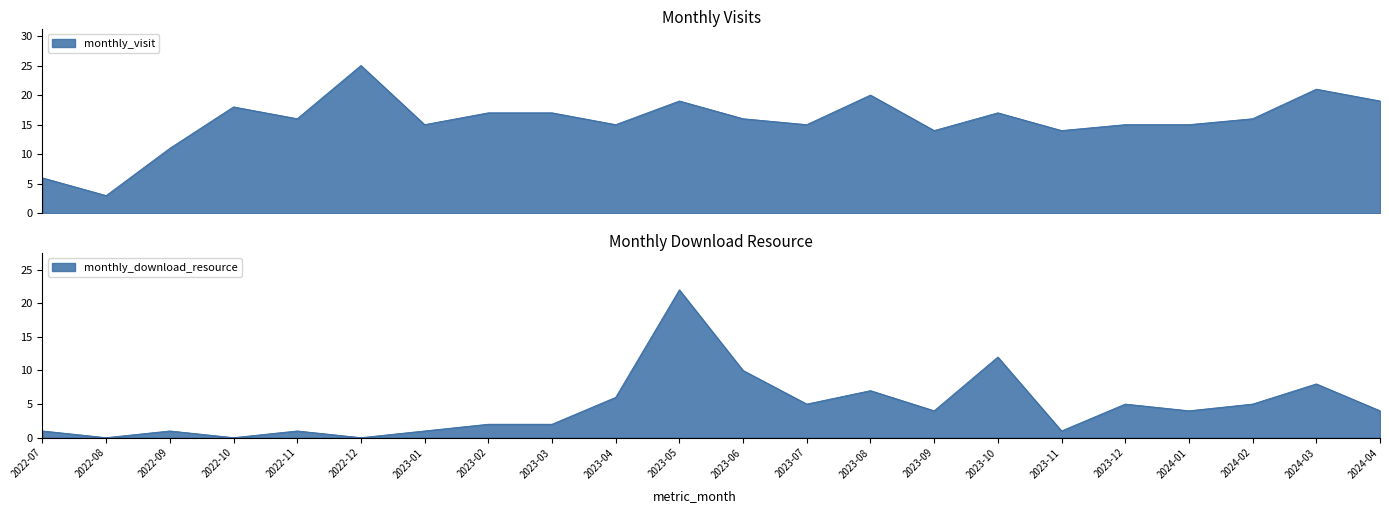

How many data points in monthly_visit are less than 16?

10